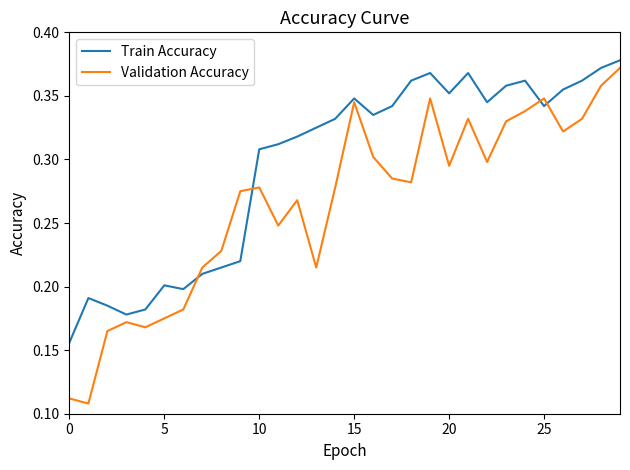

Rank the series by their average value, from highest to lowest.

Train Accuracy, Validation Accuracy